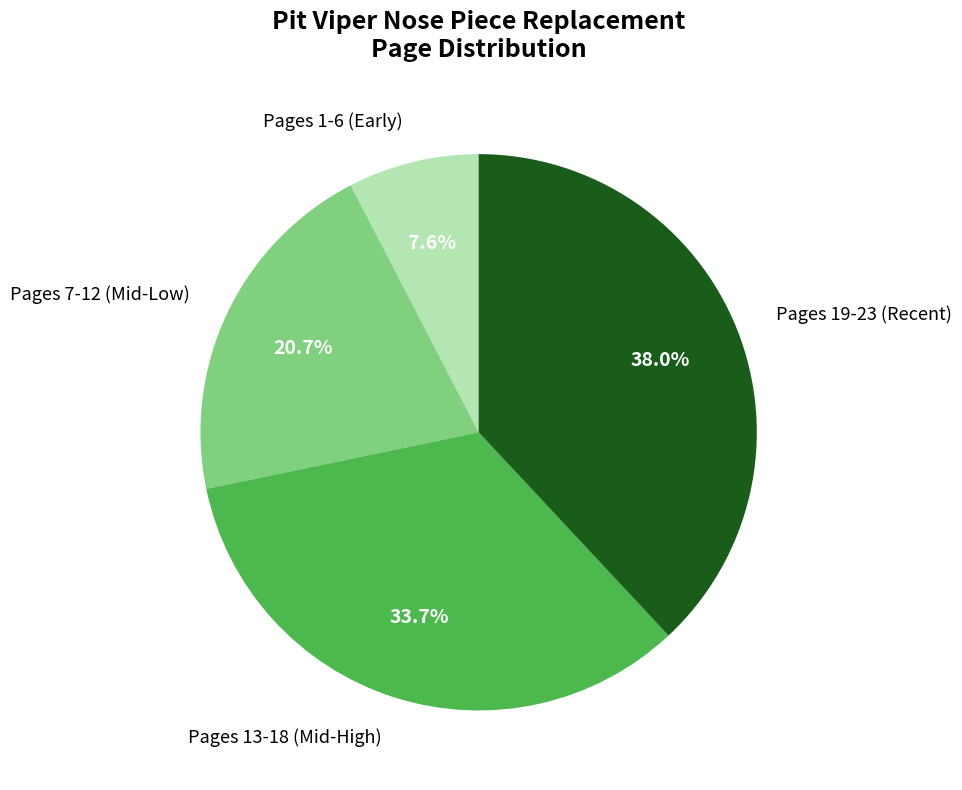

Does any single category account for the majority?

No